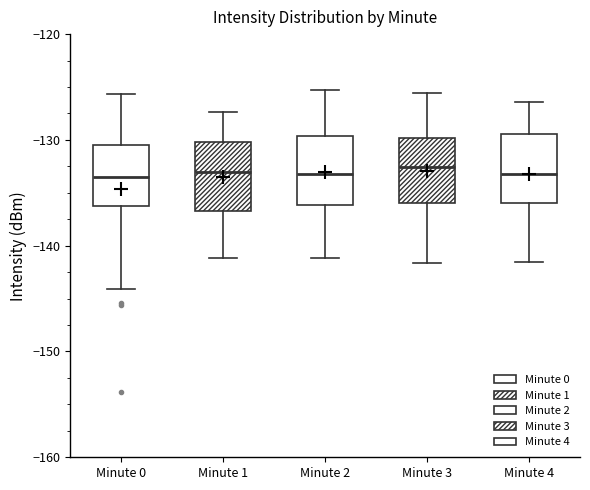

Reading left to right, transcribe this box plot: for each box, give where its median line is, the range the box spans, and where its two whiskers end, as read against the y-axis. The values are not printed on the chart, so give them approximately, as read against the axis.

Minute 0: median -134, box -136 to -131, whiskers -144 to -126
Minute 1: median -133, box -137 to -130, whiskers -141 to -127
Minute 2: median -133, box -136 to -130, whiskers -141 to -125
Minute 3: median -133, box -136 to -130, whiskers -142 to -126
Minute 4: median -133, box -136 to -129, whiskers -141 to -126